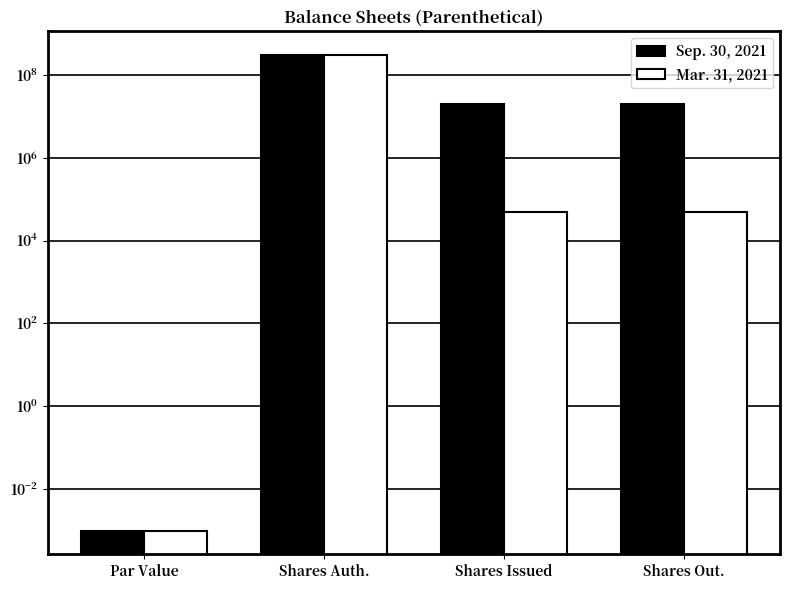

How many groups of bars are there?

4